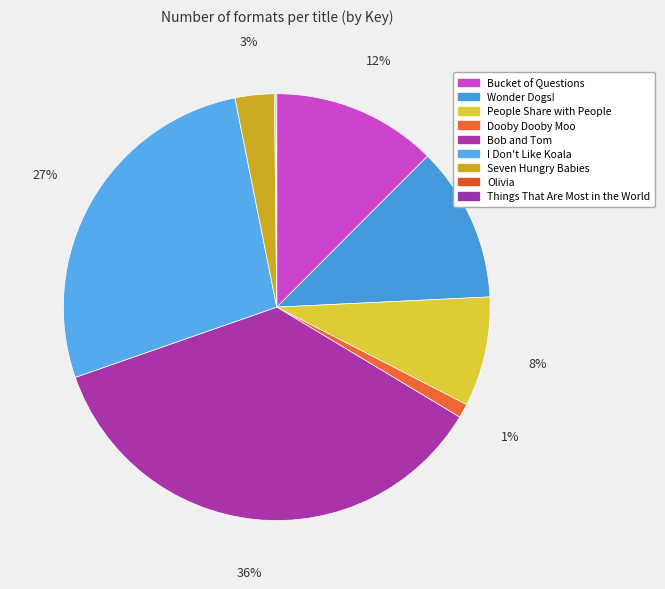

How many slices are in this pie chart?

9